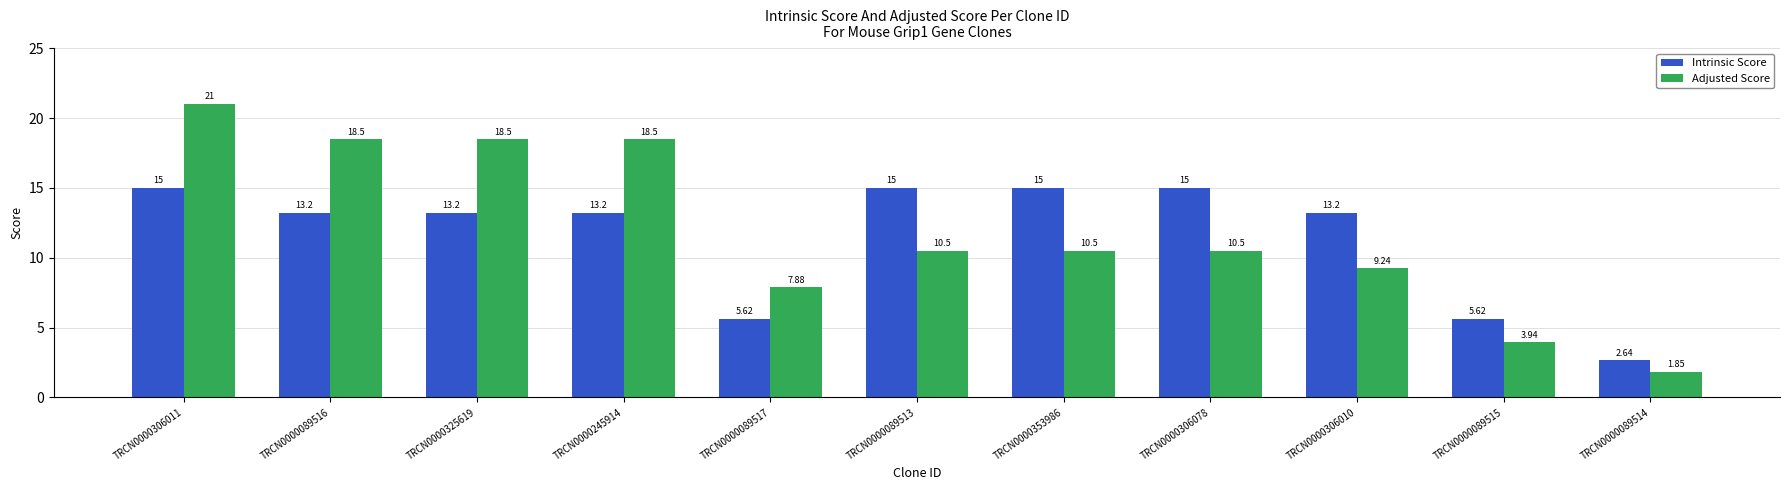

What position from the left is TRCN0000306011?

1